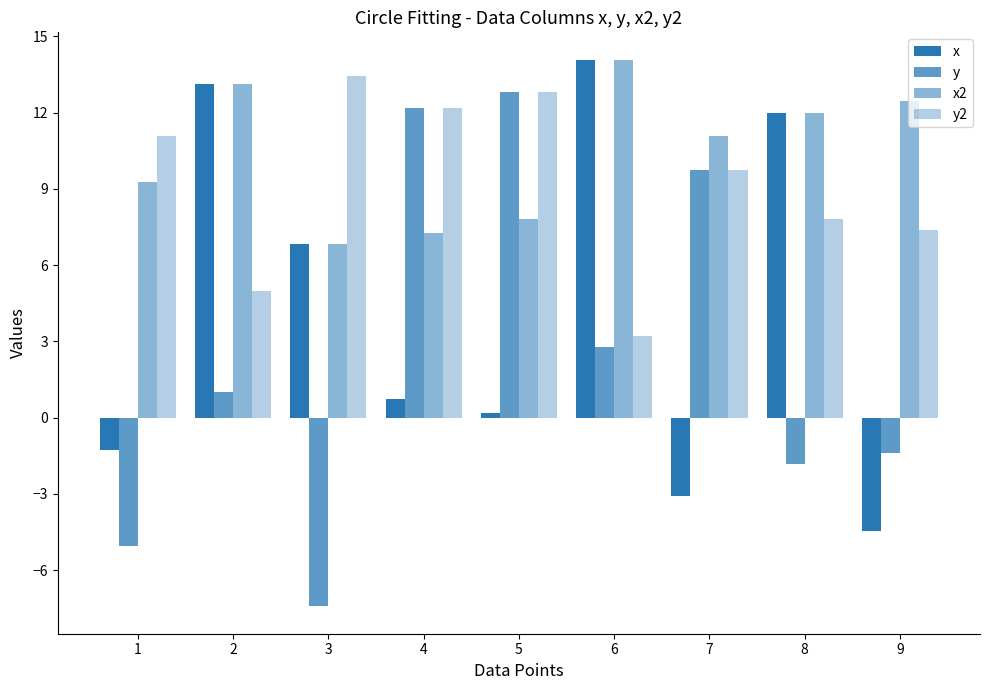

What is the lowest value of the y series?

-7.4